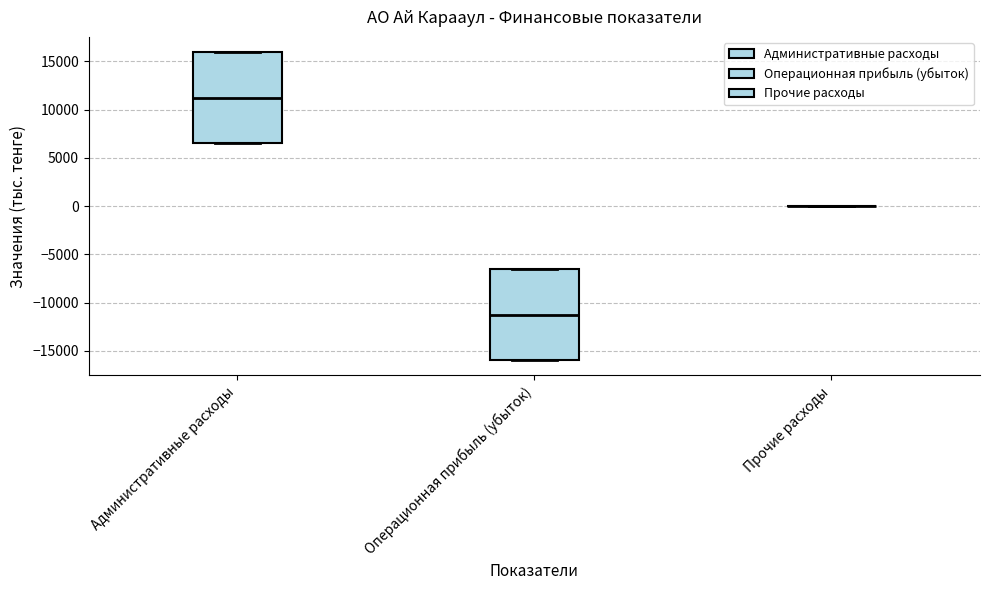

Reading left to right, transcribe this box plot: for each box, give where its median line is, the range the box spans, and where its two whiskers end, as read against the y-axis. The values are not printed on the chart, so give them approximately, as read against the axis.

Административные расходы: median 11000, box 6500 to 16000, whiskers 6500 to 16000
Операционная прибыль (убыток): median -11000, box -16000 to -6500, whiskers -16000 to -6500
Прочие расходы: box collapsed to a line at 0, whiskers 0 to 0